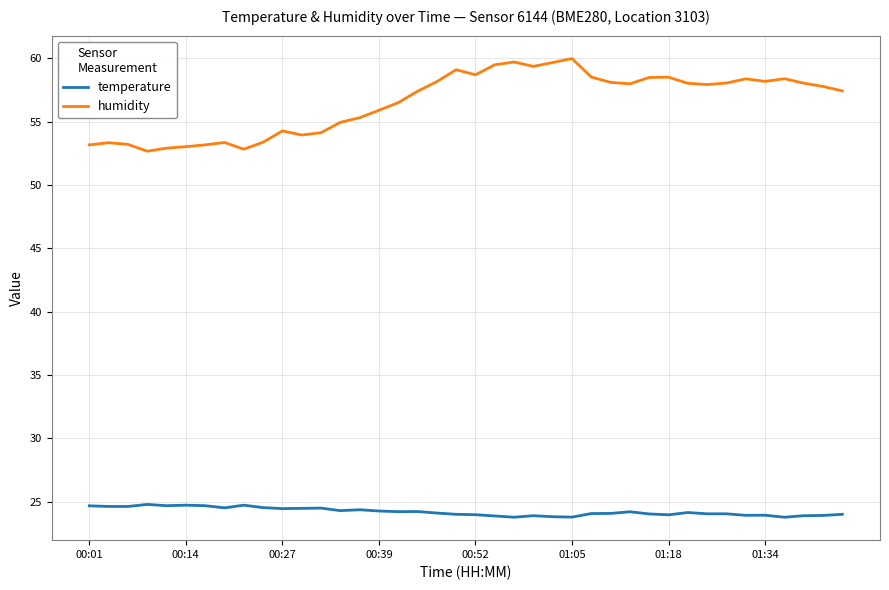

Rank the series by their average value, from highest to lowest.

humidity, temperature